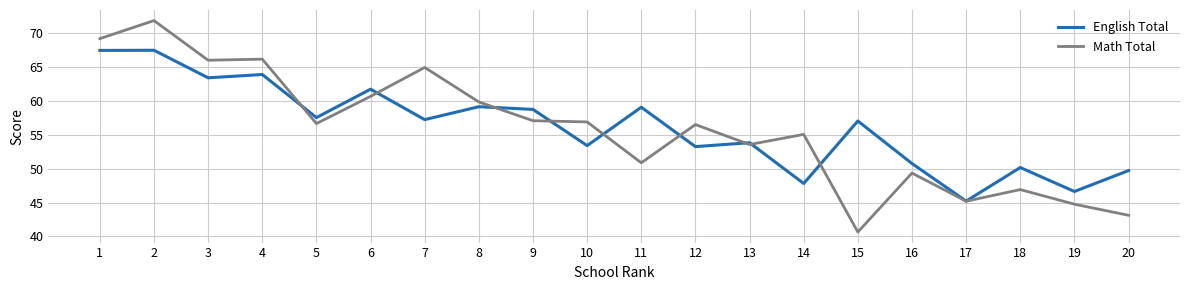

What is the average value of the Math Total series?

55.8